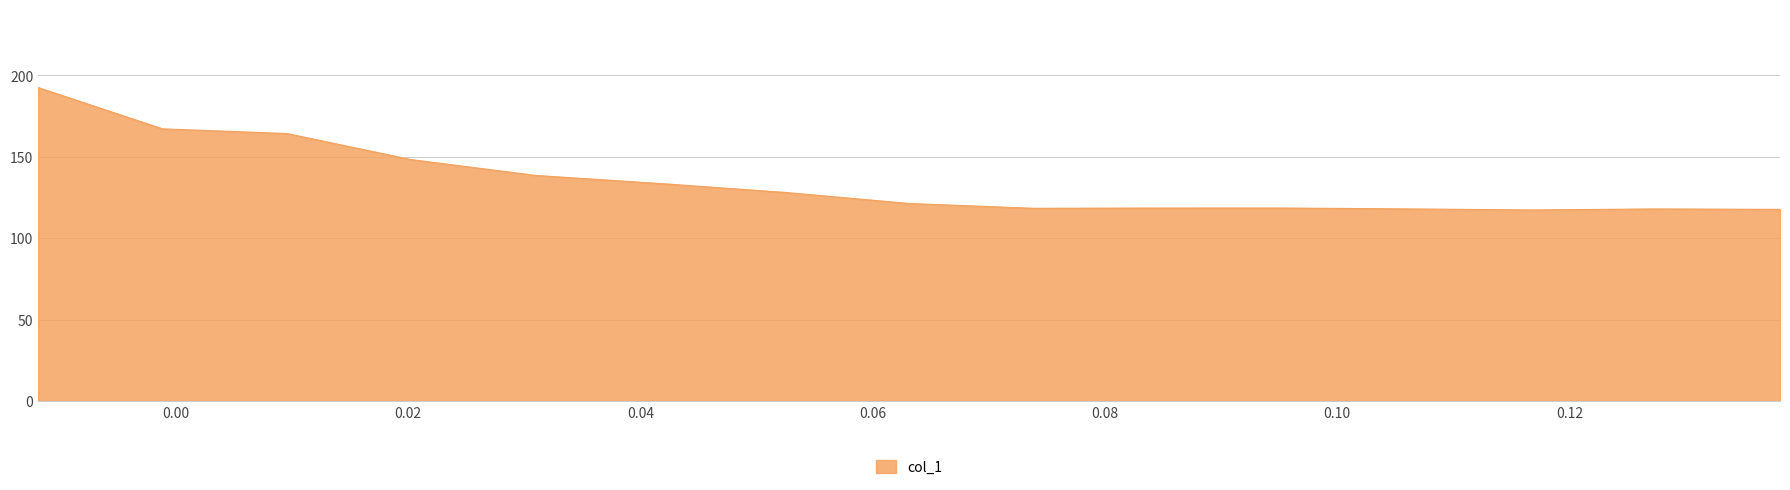

What is the maximum value shown in the chart?

192.4